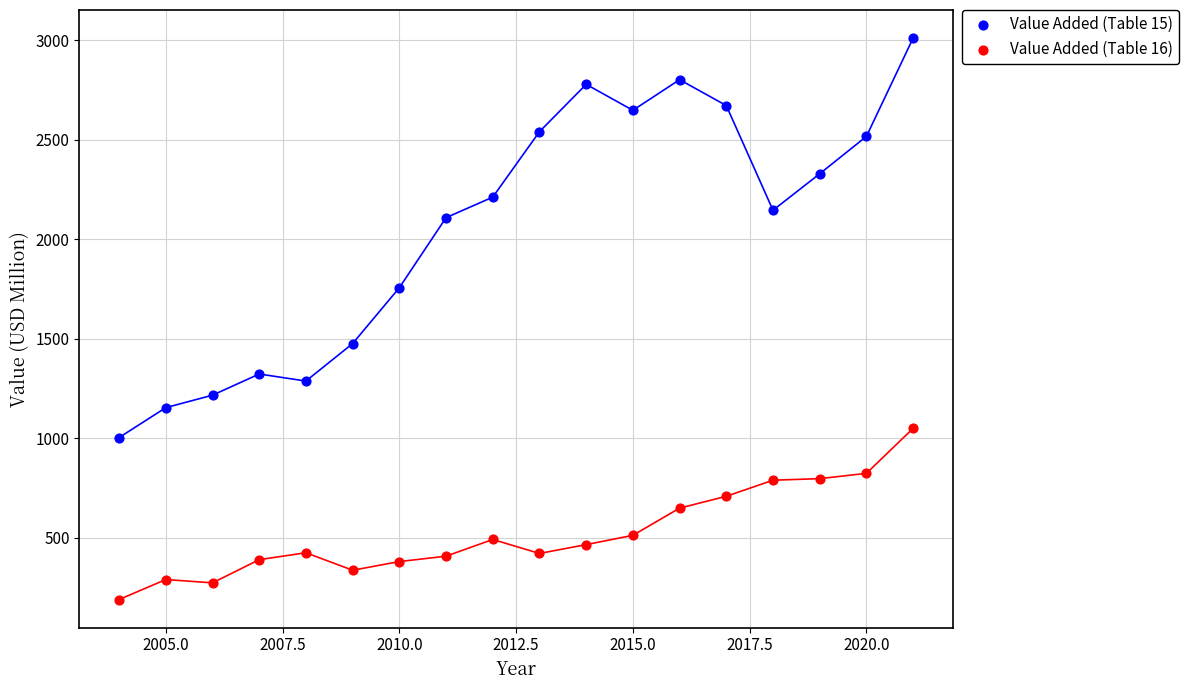

Which series reaches the maximum Y coordinate?

Value Added (Table 15)